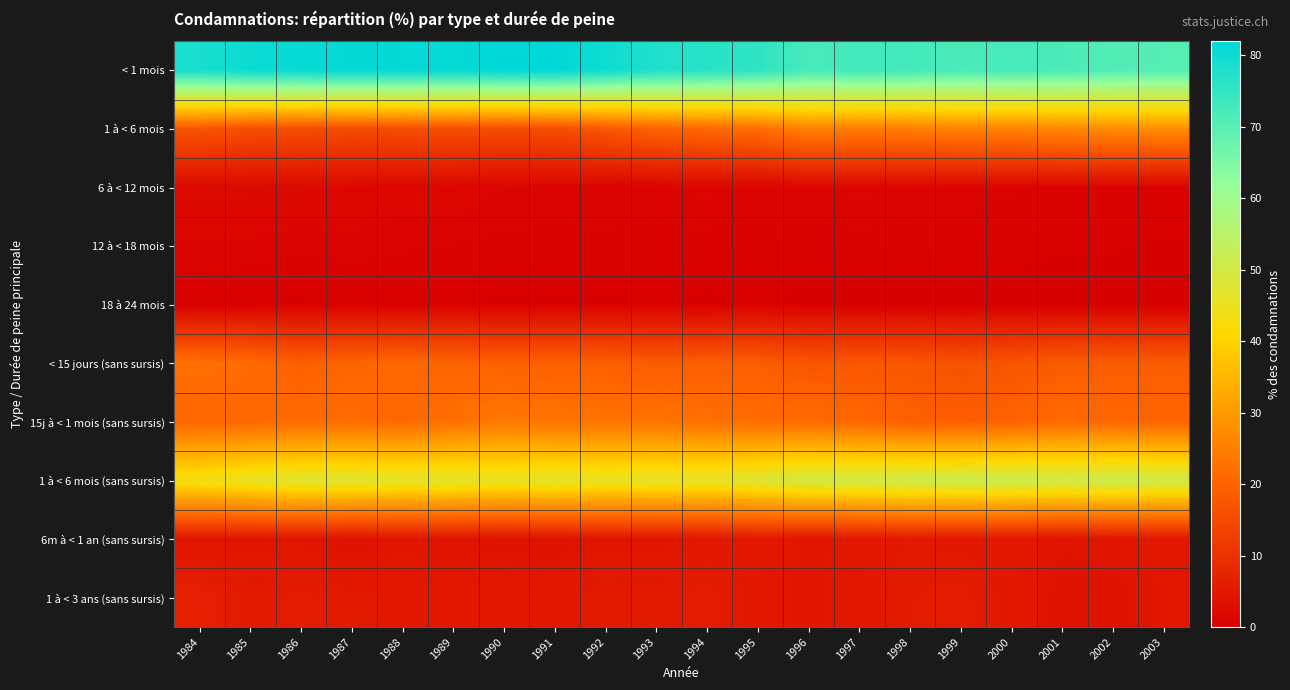

Count the number of categories in the chart.

20